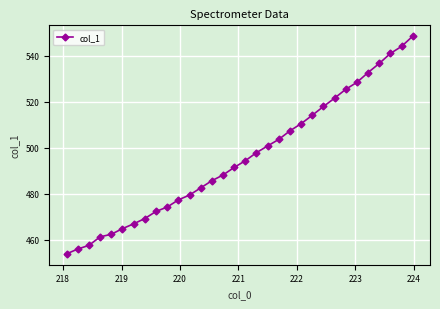

What is the difference between the maximum and second lowest values?

92.7